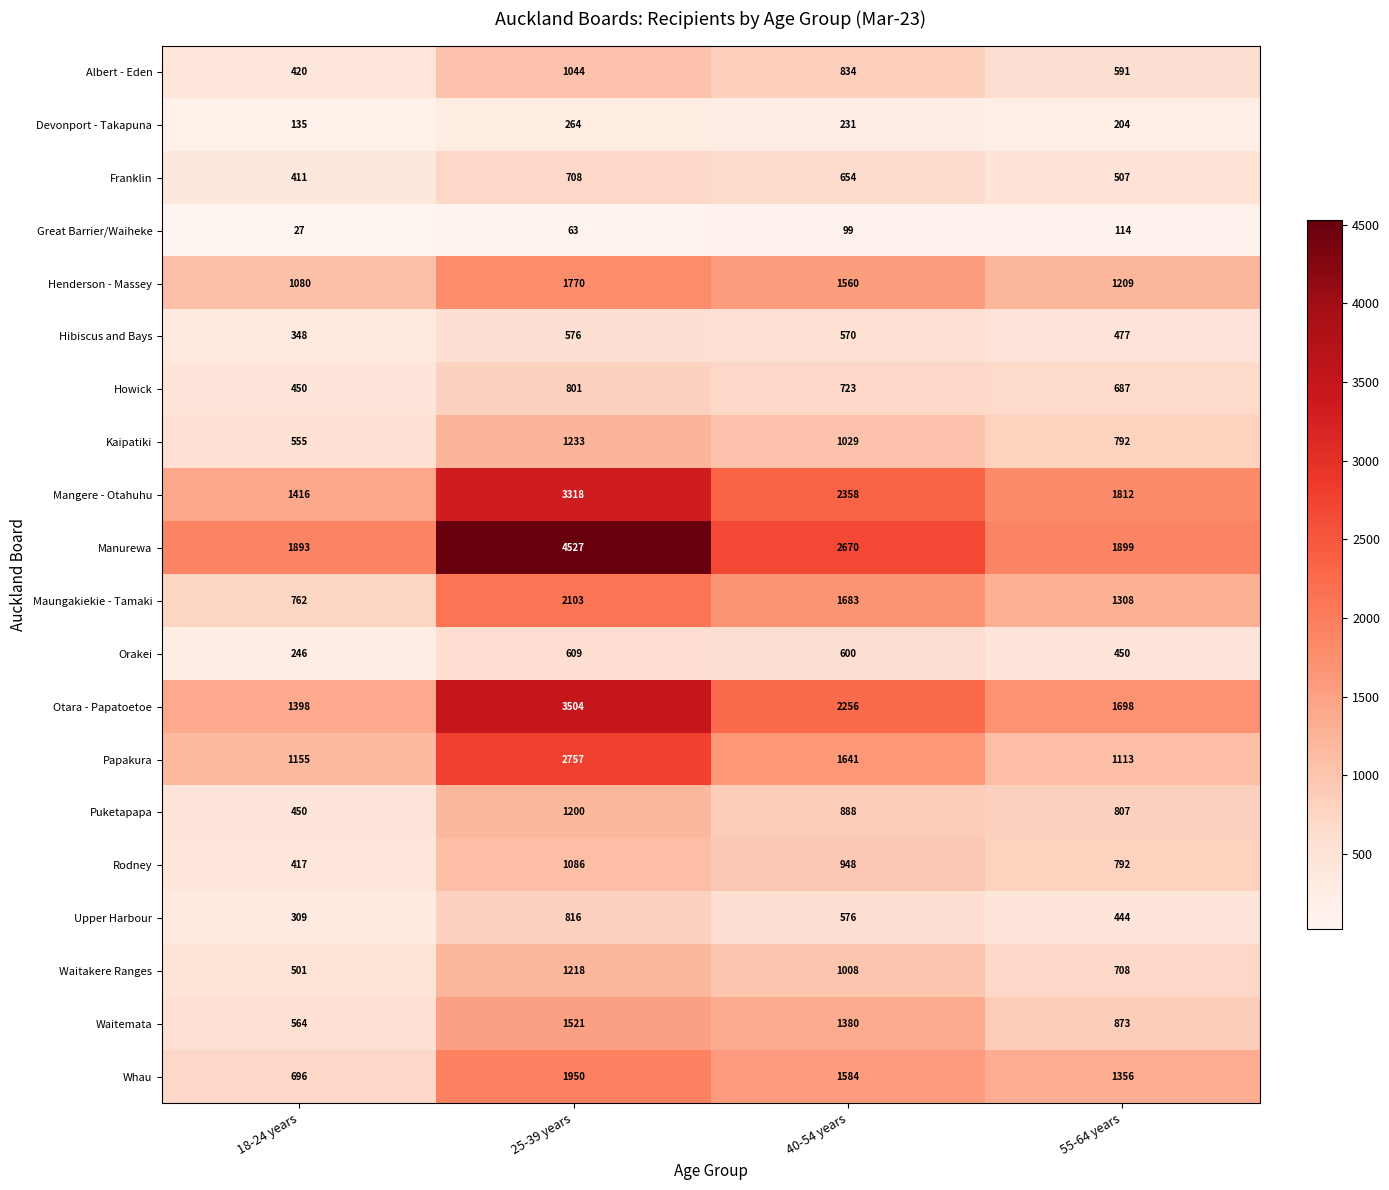

At 40-54 years, list the series in order from smallest to largest.

Great Barrier/Waiheke, Devonport - Takapuna, Hibiscus and Bays, Upper Harbour, Orakei, Franklin, Howick, Albert - Eden, Puketapapa, Rodney, Waitakere Ranges, Kaipatiki, Waitemata, Henderson - Massey, Whau, Papakura, Maungakiekie - Tamaki, Otara - Papatoetoe, Mangere - Otahuhu, Manurewa